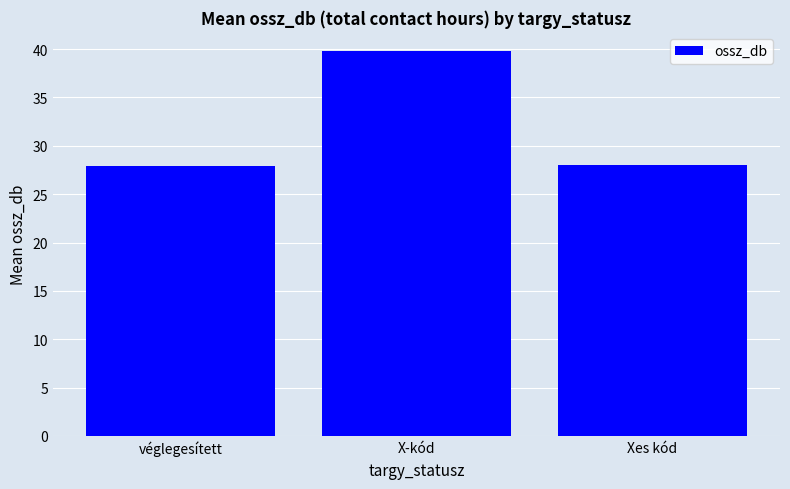

The chart shows a value of 57.4 at X-kód. True or false?

False